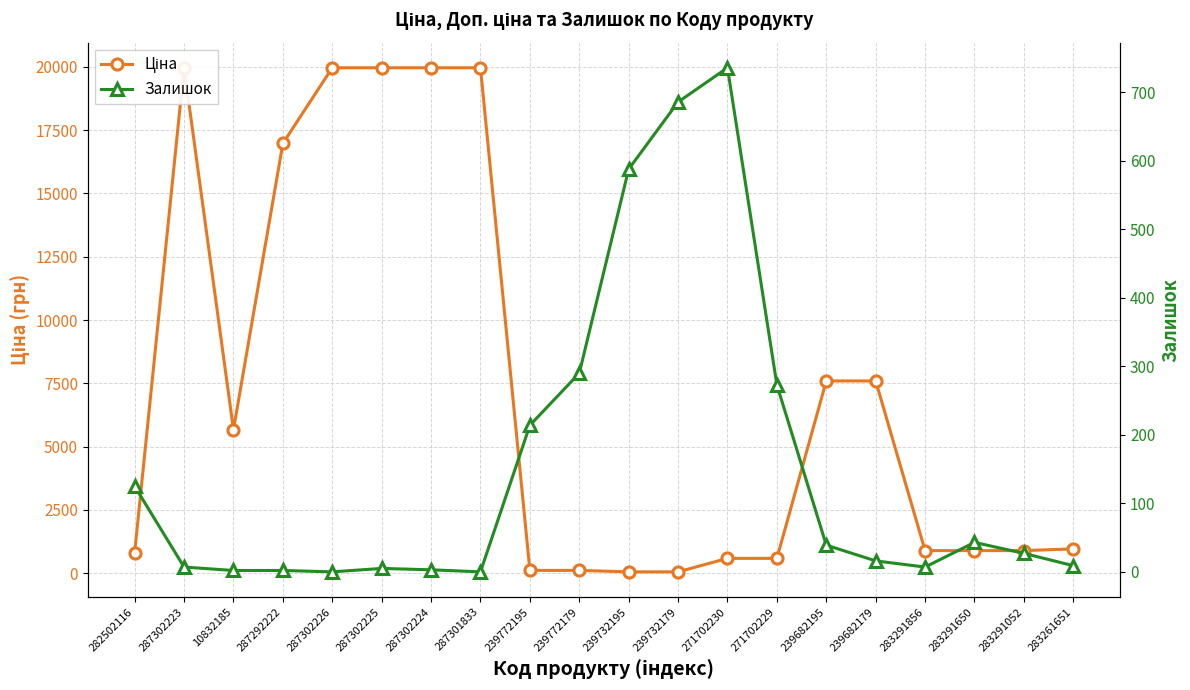

Between 287302223 and 239732179, which series saw the biggest shift?

Ціна